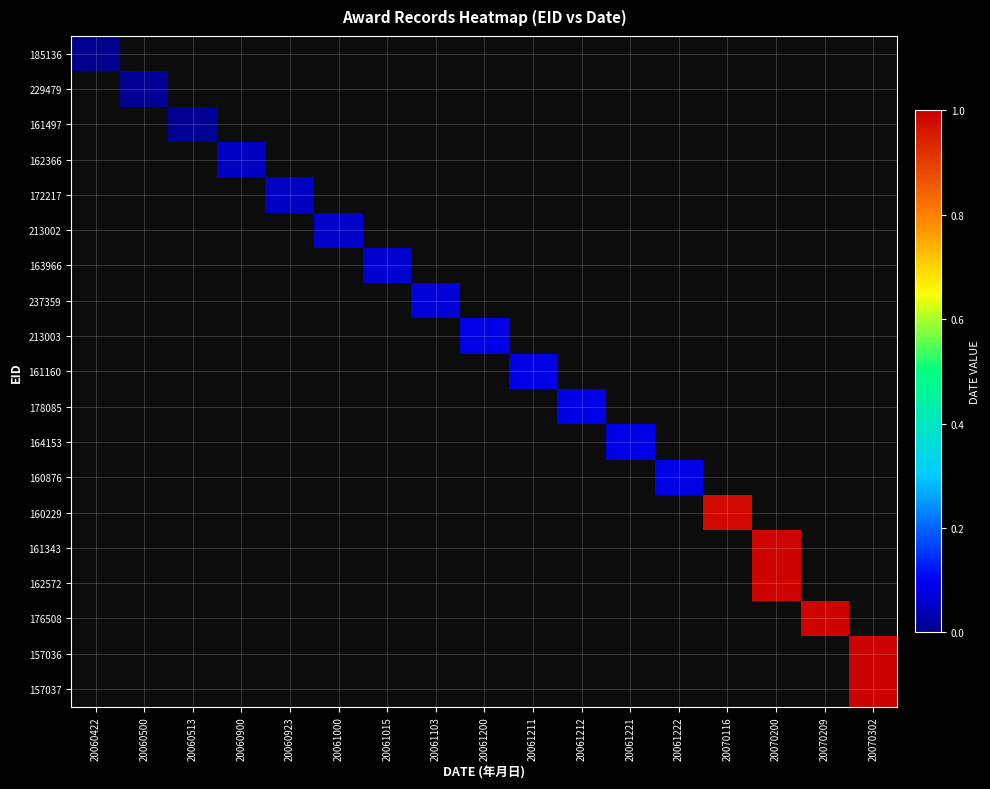

Reading left to right, transcribe all the data shown in this chart.

185136: 20060422=0.0	20060500=-0.1	20060513=-0.1	20060900=-0.1	20060923=-0.1	20061000=-0.1	20061015=-0.1	20061103=-0.1	20061200=-0.1	20061211=-0.1	20061212=-0.1	20061221=-0.1	20061222=-0.1	20070116=-0.1	20070200=-0.1	20070209=-0.1	20070302=-0.1
229479: 20060422=-0.1	20060500=0.0	20060513=-0.1	20060900=-0.1	20060923=-0.1	20061000=-0.1	20061015=-0.1	20061103=-0.1	20061200=-0.1	20061211=-0.1	20061212=-0.1	20061221=-0.1	20061222=-0.1	20070116=-0.1	20070200=-0.1	20070209=-0.1	20070302=-0.1
161497: 20060422=-0.1	20060500=-0.1	20060513=0.0	20060900=-0.1	20060923=-0.1	20061000=-0.1	20061015=-0.1	20061103=-0.1	20061200=-0.1	20061211=-0.1	20061212=-0.1	20061221=-0.1	20061222=-0.1	20070116=-0.1	20070200=-0.1	20070209=-0.1	20070302=-0.1
162366: 20060422=-0.1	20060500=-0.1	20060513=-0.1	20060900=0.0	20060923=-0.1	20061000=-0.1	20061015=-0.1	20061103=-0.1	20061200=-0.1	20061211=-0.1	20061212=-0.1	20061221=-0.1	20061222=-0.1	20070116=-0.1	20070200=-0.1	20070209=-0.1	20070302=-0.1
172217: 20060422=-0.1	20060500=-0.1	20060513=-0.1	20060900=-0.1	20060923=0.1	20061000=-0.1	20061015=-0.1	20061103=-0.1	20061200=-0.1	20061211=-0.1	20061212=-0.1	20061221=-0.1	20061222=-0.1	20070116=-0.1	20070200=-0.1	20070209=-0.1	20070302=-0.1
213002: 20060422=-0.1	20060500=-0.1	20060513=-0.1	20060900=-0.1	20060923=-0.1	20061000=0.1	20061015=-0.1	20061103=-0.1	20061200=-0.1	20061211=-0.1	20061212=-0.1	20061221=-0.1	20061222=-0.1	20070116=-0.1	20070200=-0.1	20070209=-0.1	20070302=-0.1
163966: 20060422=-0.1	20060500=-0.1	20060513=-0.1	20060900=-0.1	20060923=-0.1	20061000=-0.1	20061015=0.1	20061103=-0.1	20061200=-0.1	20061211=-0.1	20061212=-0.1	20061221=-0.1	20061222=-0.1	20070116=-0.1	20070200=-0.1	20070209=-0.1	20070302=-0.1
237359: 20060422=-0.1	20060500=-0.1	20060513=-0.1	20060900=-0.1	20060923=-0.1	20061000=-0.1	20061015=-0.1	20061103=0.1	20061200=-0.1	20061211=-0.1	20061212=-0.1	20061221=-0.1	20061222=-0.1	20070116=-0.1	20070200=-0.1	20070209=-0.1	20070302=-0.1
213003: 20060422=-0.1	20060500=-0.1	20060513=-0.1	20060900=-0.1	20060923=-0.1	20061000=-0.1	20061015=-0.1	20061103=-0.1	20061200=0.1	20061211=-0.1	20061212=-0.1	20061221=-0.1	20061222=-0.1	20070116=-0.1	20070200=-0.1	20070209=-0.1	20070302=-0.1
161160: 20060422=-0.1	20060500=-0.1	20060513=-0.1	20060900=-0.1	20060923=-0.1	20061000=-0.1	20061015=-0.1	20061103=-0.1	20061200=-0.1	20061211=0.1	20061212=-0.1	20061221=-0.1	20061222=-0.1	20070116=-0.1	20070200=-0.1	20070209=-0.1	20070302=-0.1
178085: 20060422=-0.1	20060500=-0.1	20060513=-0.1	20060900=-0.1	20060923=-0.1	20061000=-0.1	20061015=-0.1	20061103=-0.1	20061200=-0.1	20061211=-0.1	20061212=0.1	20061221=-0.1	20061222=-0.1	20070116=-0.1	20070200=-0.1	20070209=-0.1	20070302=-0.1
164153: 20060422=-0.1	20060500=-0.1	20060513=-0.1	20060900=-0.1	20060923=-0.1	20061000=-0.1	20061015=-0.1	20061103=-0.1	20061200=-0.1	20061211=-0.1	20061212=-0.1	20061221=0.1	20061222=-0.1	20070116=-0.1	20070200=-0.1	20070209=-0.1	20070302=-0.1
160876: 20060422=-0.1	20060500=-0.1	20060513=-0.1	20060900=-0.1	20060923=-0.1	20061000=-0.1	20061015=-0.1	20061103=-0.1	20061200=-0.1	20061211=-0.1	20061212=-0.1	20061221=-0.1	20061222=0.1	20070116=-0.1	20070200=-0.1	20070209=-0.1	20070302=-0.1
160229: 20060422=-0.1	20060500=-0.1	20060513=-0.1	20060900=-0.1	20060923=-0.1	20061000=-0.1	20061015=-0.1	20061103=-0.1	20061200=-0.1	20061211=-0.1	20061212=-0.1	20061221=-0.1	20061222=-0.1	20070116=1.0	20070200=-0.1	20070209=-0.1	20070302=-0.1
161343: 20060422=-0.1	20060500=-0.1	20060513=-0.1	20060900=-0.1	20060923=-0.1	20061000=-0.1	20061015=-0.1	20061103=-0.1	20061200=-0.1	20061211=-0.1	20061212=-0.1	20061221=-0.1	20061222=-0.1	20070116=-0.1	20070200=1.0	20070209=-0.1	20070302=-0.1
162572: 20060422=-0.1	20060500=-0.1	20060513=-0.1	20060900=-0.1	20060923=-0.1	20061000=-0.1	20061015=-0.1	20061103=-0.1	20061200=-0.1	20061211=-0.1	20061212=-0.1	20061221=-0.1	20061222=-0.1	20070116=-0.1	20070200=1.0	20070209=-0.1	20070302=-0.1
176508: 20060422=-0.1	20060500=-0.1	20060513=-0.1	20060900=-0.1	20060923=-0.1	20061000=-0.1	20061015=-0.1	20061103=-0.1	20061200=-0.1	20061211=-0.1	20061212=-0.1	20061221=-0.1	20061222=-0.1	20070116=-0.1	20070200=-0.1	20070209=1.0	20070302=-0.1
157036: 20060422=-0.1	20060500=-0.1	20060513=-0.1	20060900=-0.1	20060923=-0.1	20061000=-0.1	20061015=-0.1	20061103=-0.1	20061200=-0.1	20061211=-0.1	20061212=-0.1	20061221=-0.1	20061222=-0.1	20070116=-0.1	20070200=-0.1	20070209=-0.1	20070302=1.0
157037: 20060422=-0.1	20060500=-0.1	20060513=-0.1	20060900=-0.1	20060923=-0.1	20061000=-0.1	20061015=-0.1	20061103=-0.1	20061200=-0.1	20061211=-0.1	20061212=-0.1	20061221=-0.1	20061222=-0.1	20070116=-0.1	20070200=-0.1	20070209=-0.1	20070302=1.0